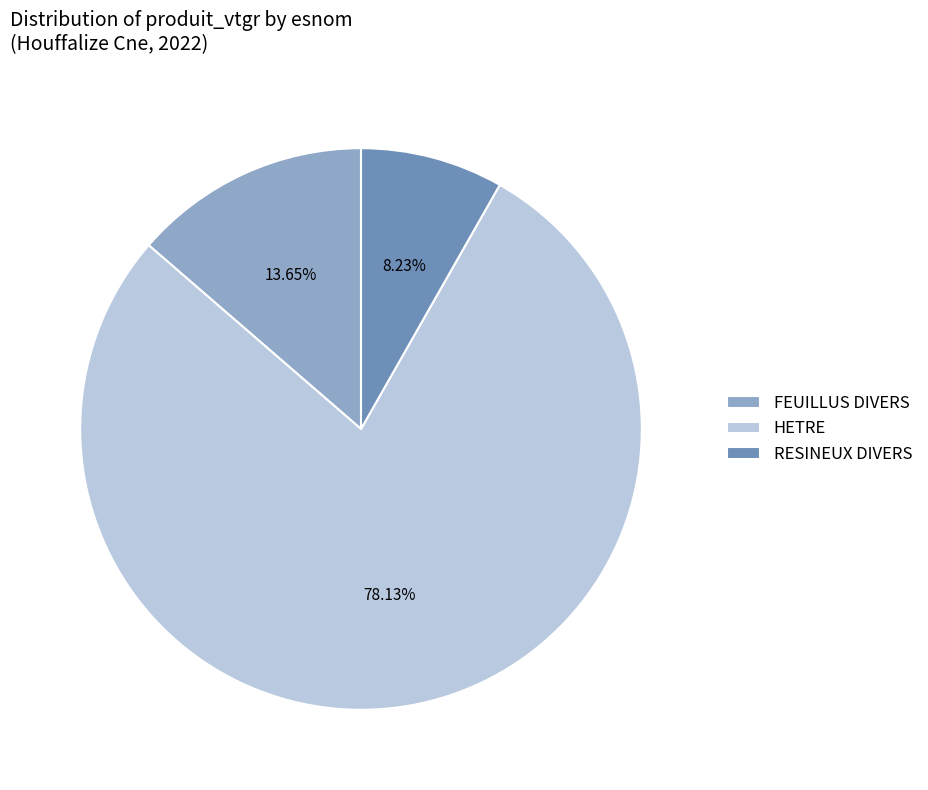

To the nearest percent, what portion does HETRE represent?

78%